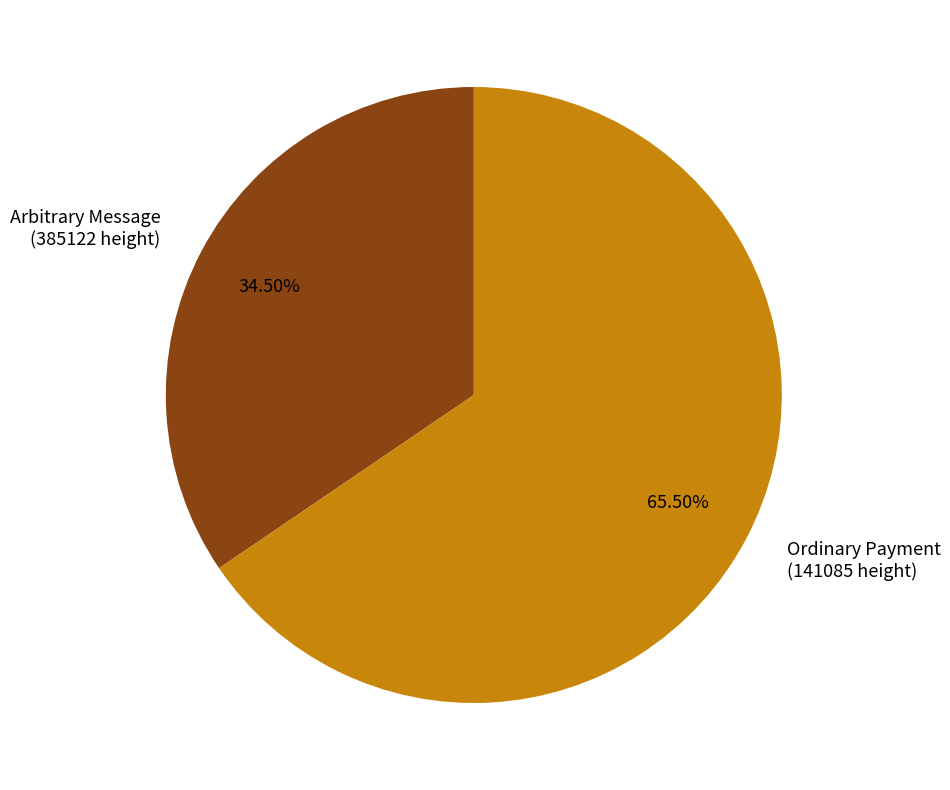

Which slice is the largest?

Ordinary Payment (141085 height)